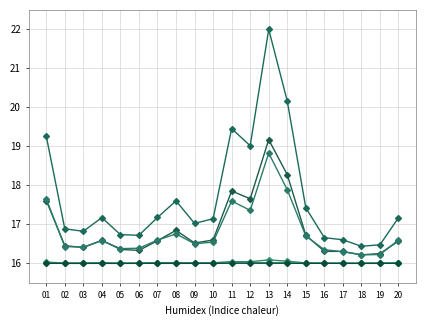

How many categories are shown in the chart?

20